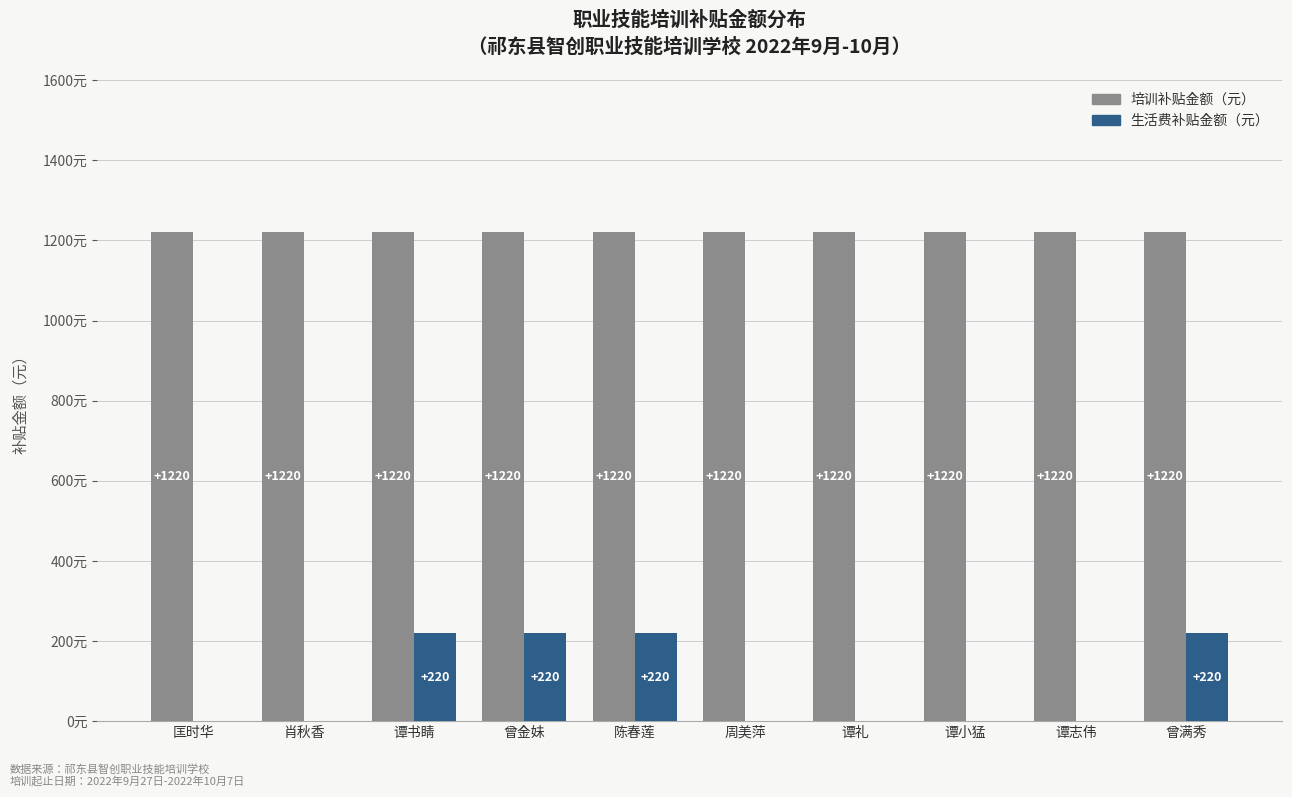

Between 肖秋香 and 谭书睛, which series saw the biggest shift?

生活费补贴金额（元）